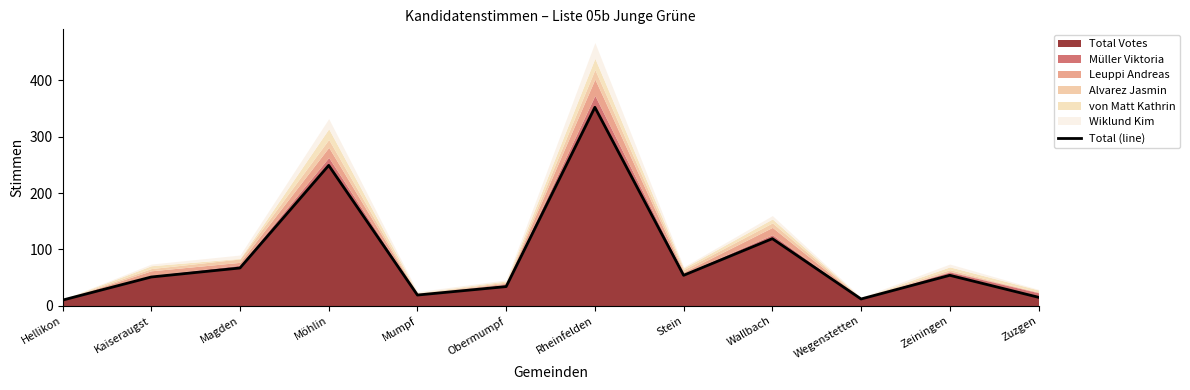

What is the sum of all values?

1036